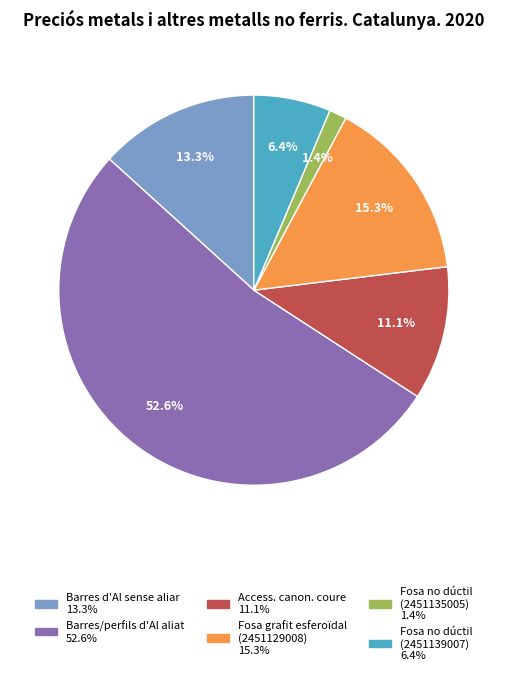

Is there any slice that represents more than half of the pie?

Yes